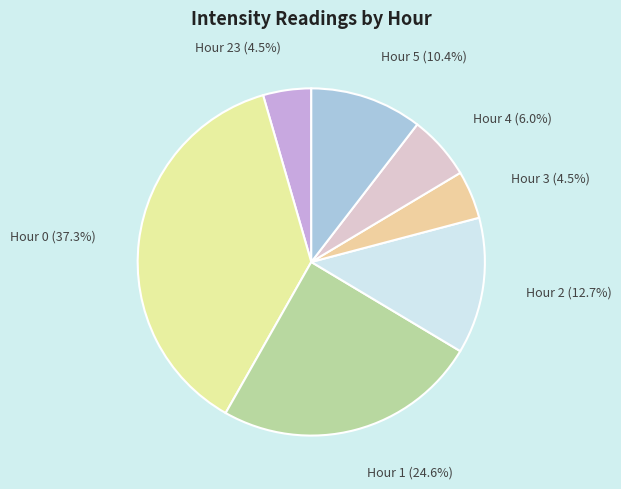

How many slices are in this pie chart?

7